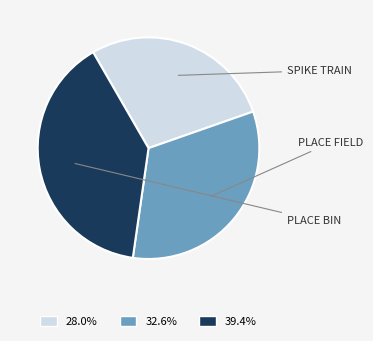

Count the number of slices in the pie.

3